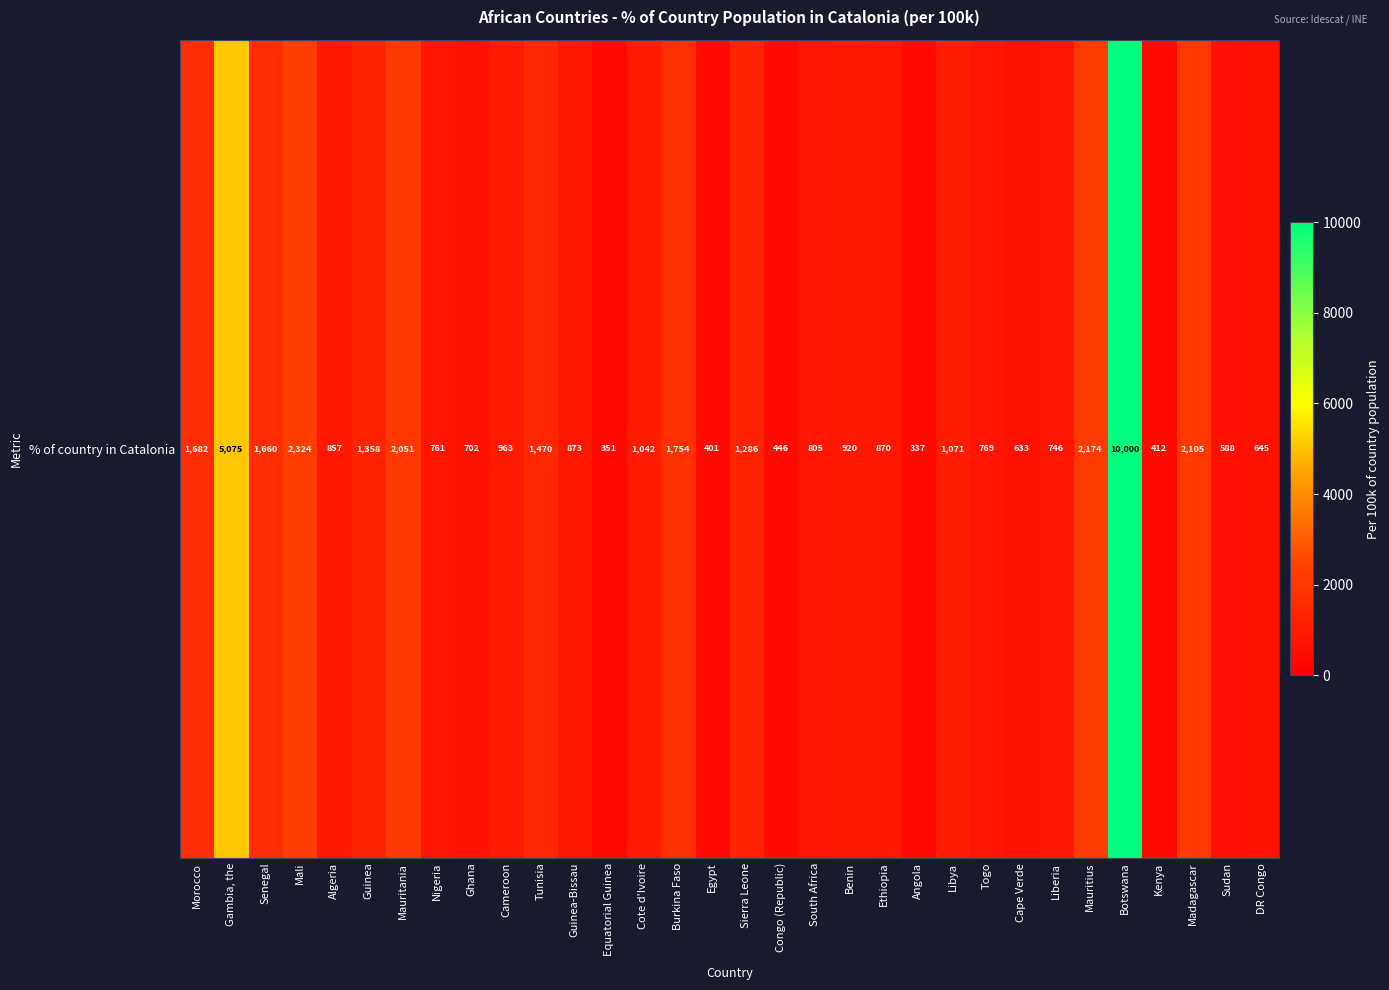

At which category does the chart reach its minimum across all series?

Angola